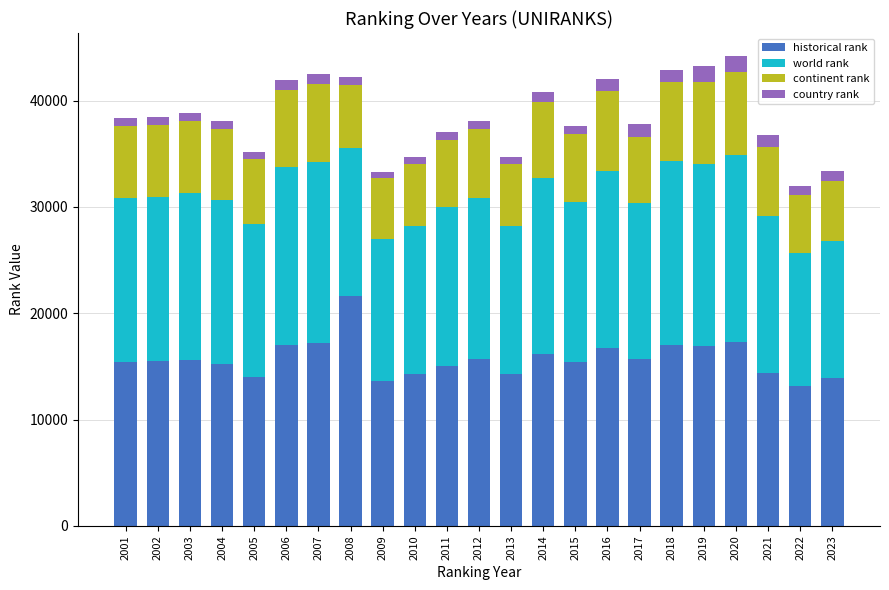

What is the total value across all series at 2021?

36767.5